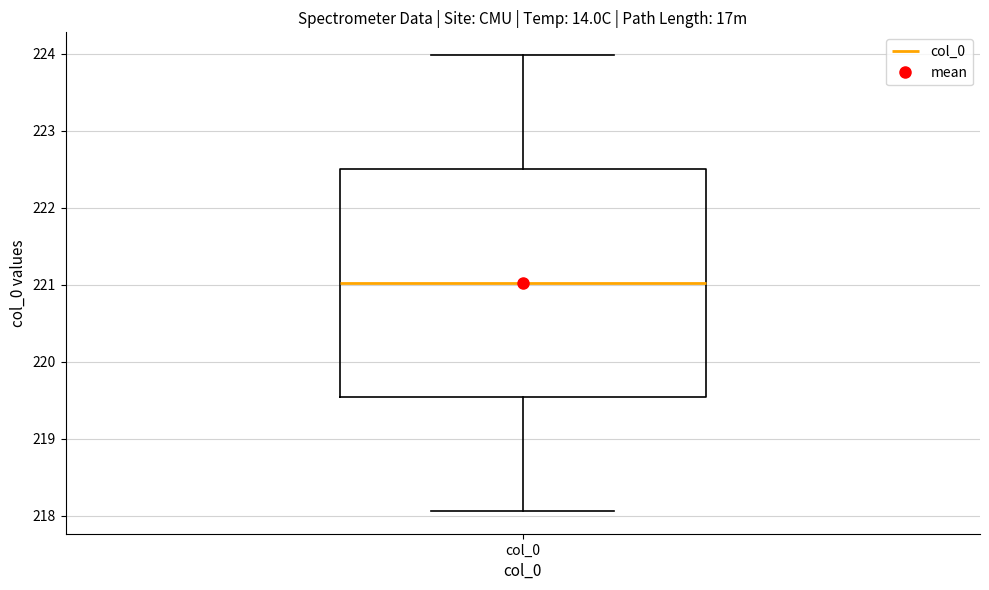

Read this box plot against the y-axis: the position of the median line, the range covered by the box, and the ends of both whiskers. The values are not printed on the chart, so give them approximately, as read against the axis.

median 221.0, box 219.5 to 222.5, whiskers 218.1 to 224.0